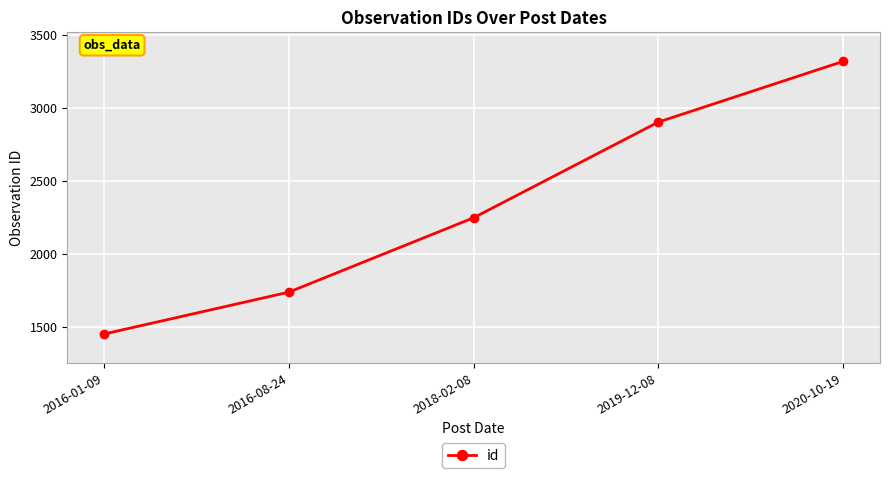

What is the difference between the maximum and second lowest values?

1582